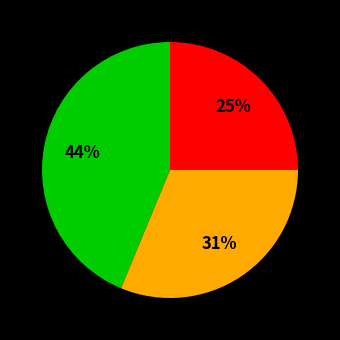

Count the number of slices in the pie.

3